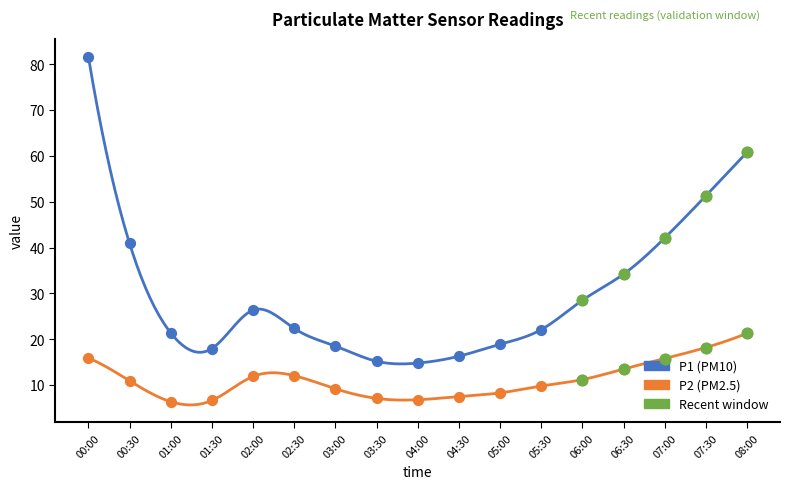

Which series reaches the maximum Y coordinate?

P1